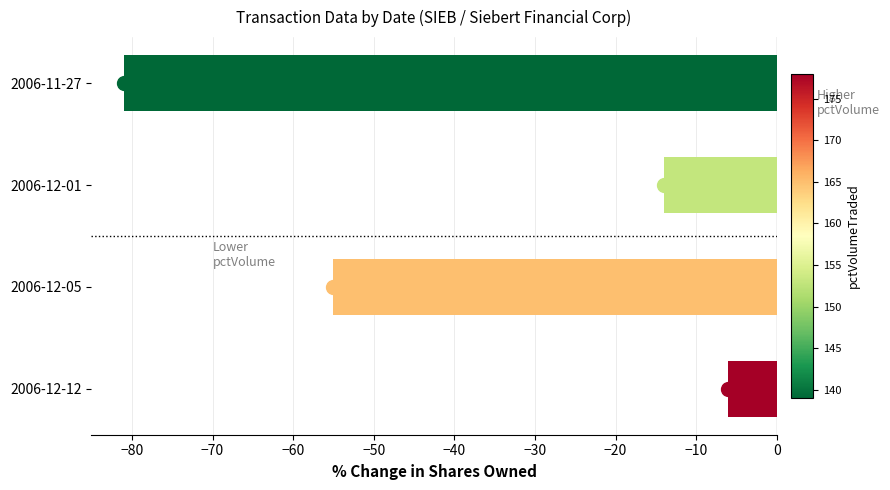

What is the minimum value shown in the chart?

-81